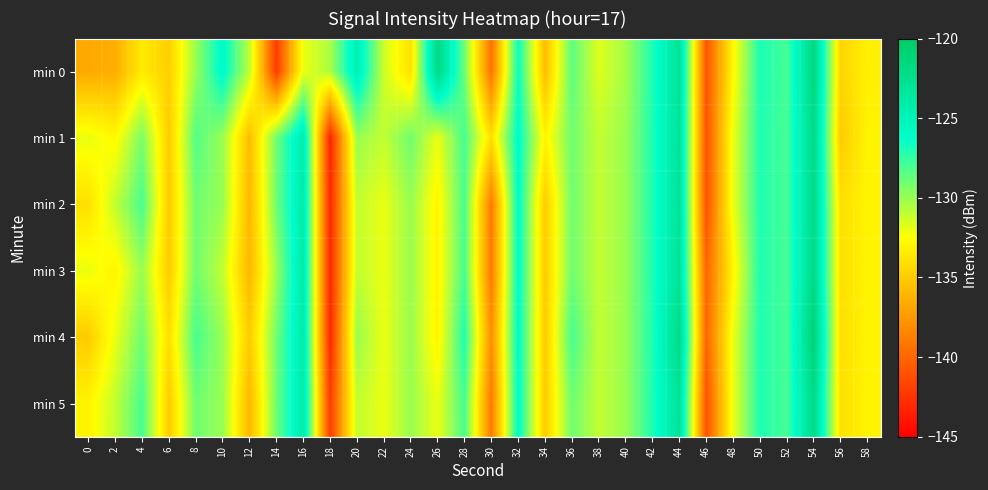

Which series has the largest range (max minus min)?

min 4